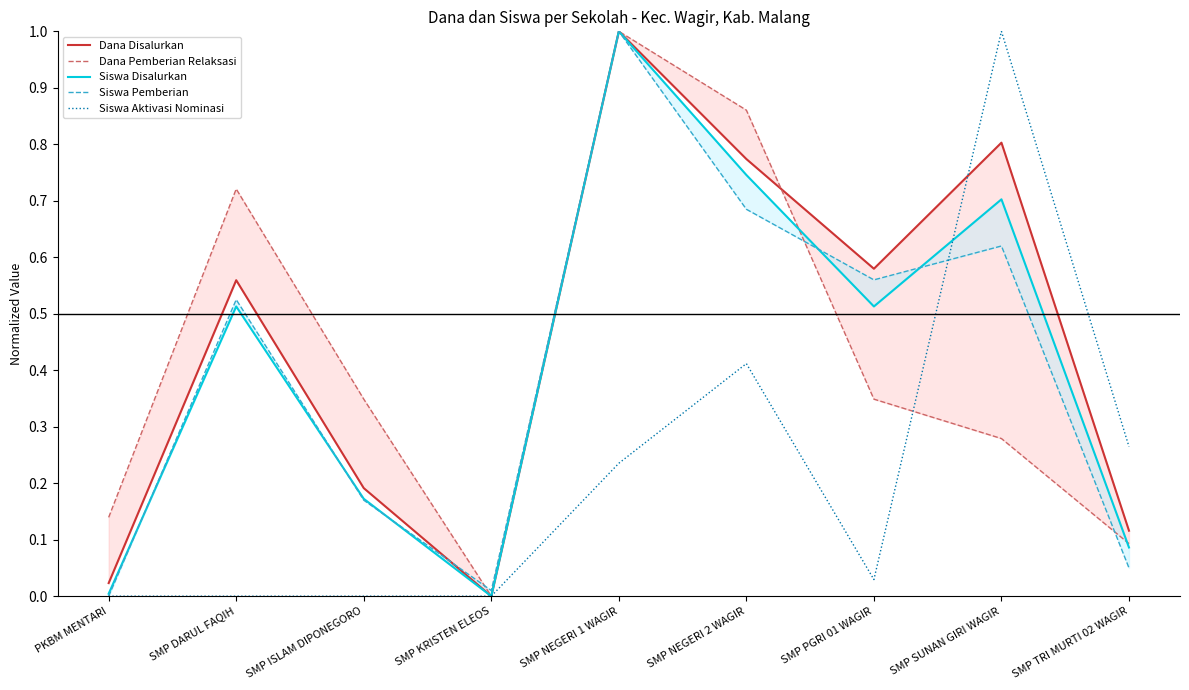

What is the sum of all Siswa Pemberian values?

3.6